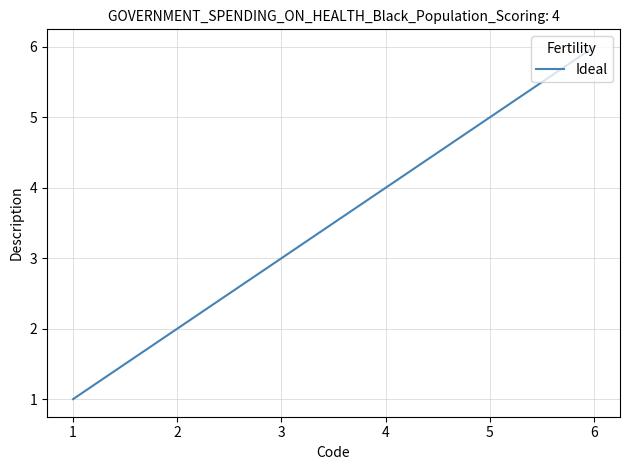

What is the difference between the maximum and second lowest values?

4